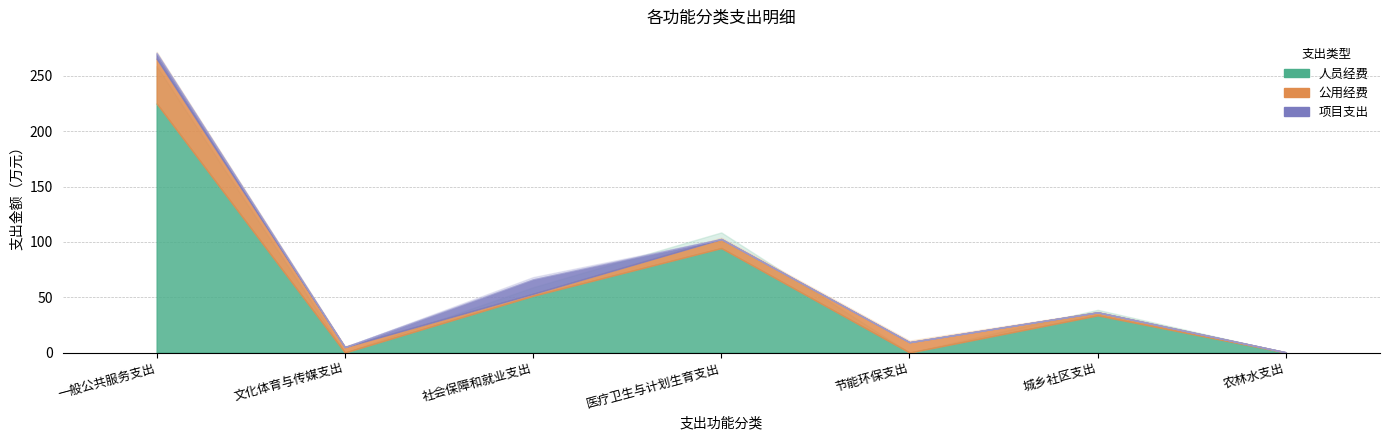

What position from the right is 农林水支出?

1